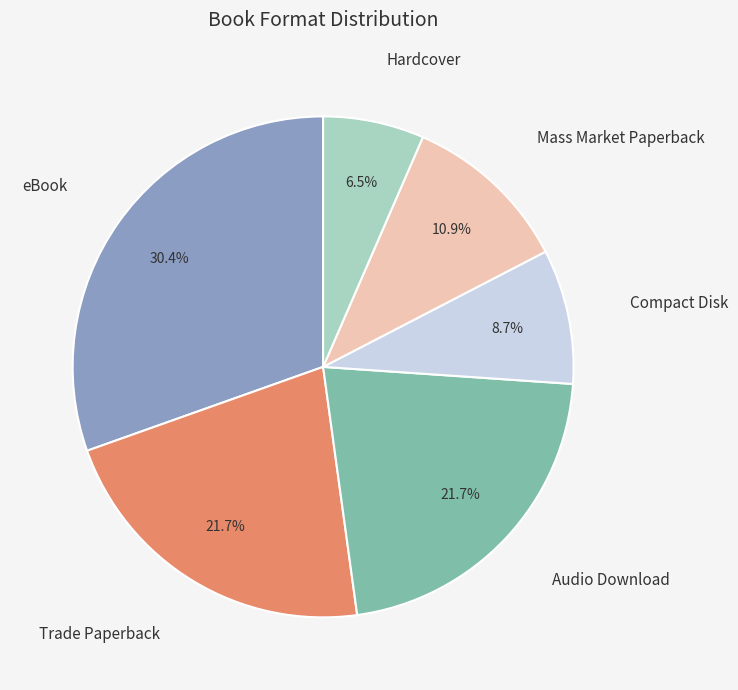

To the nearest percent, what portion does Compact Disk represent?

9%